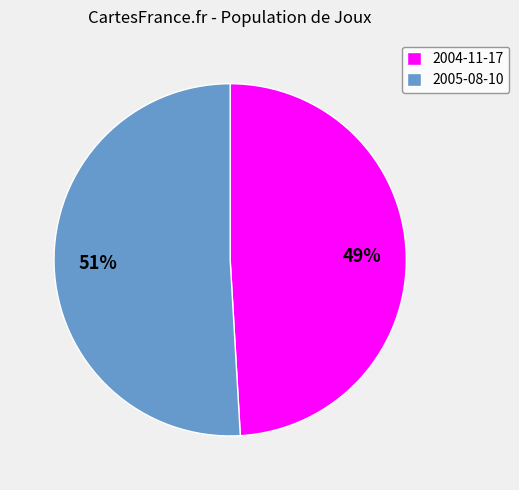

Is 2004-11-17 the majority of the pie?

No